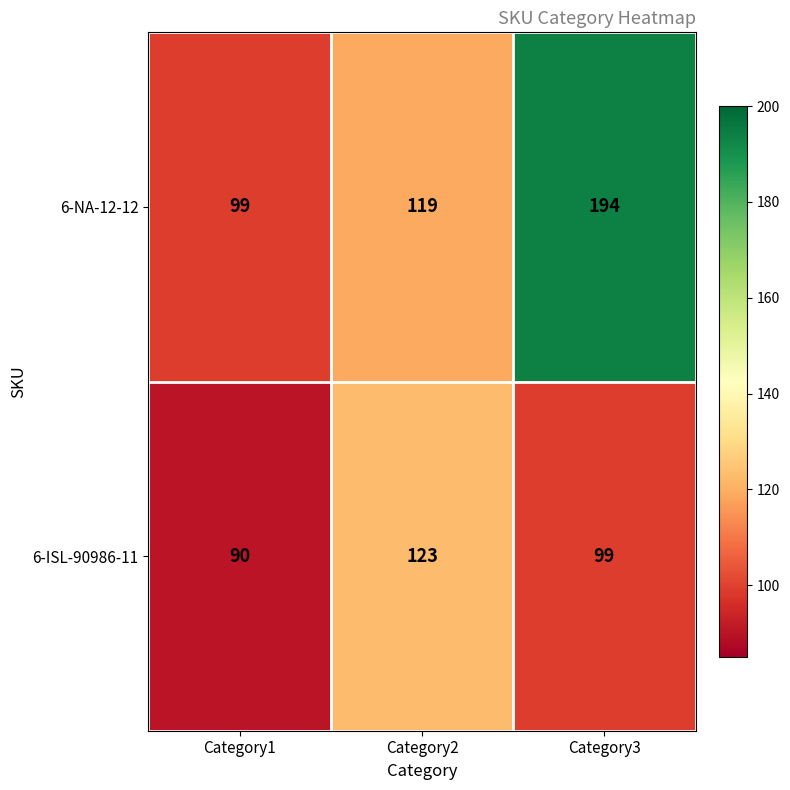

The 6-NA-12-12 series shows 119 at Category2. True or false?

True